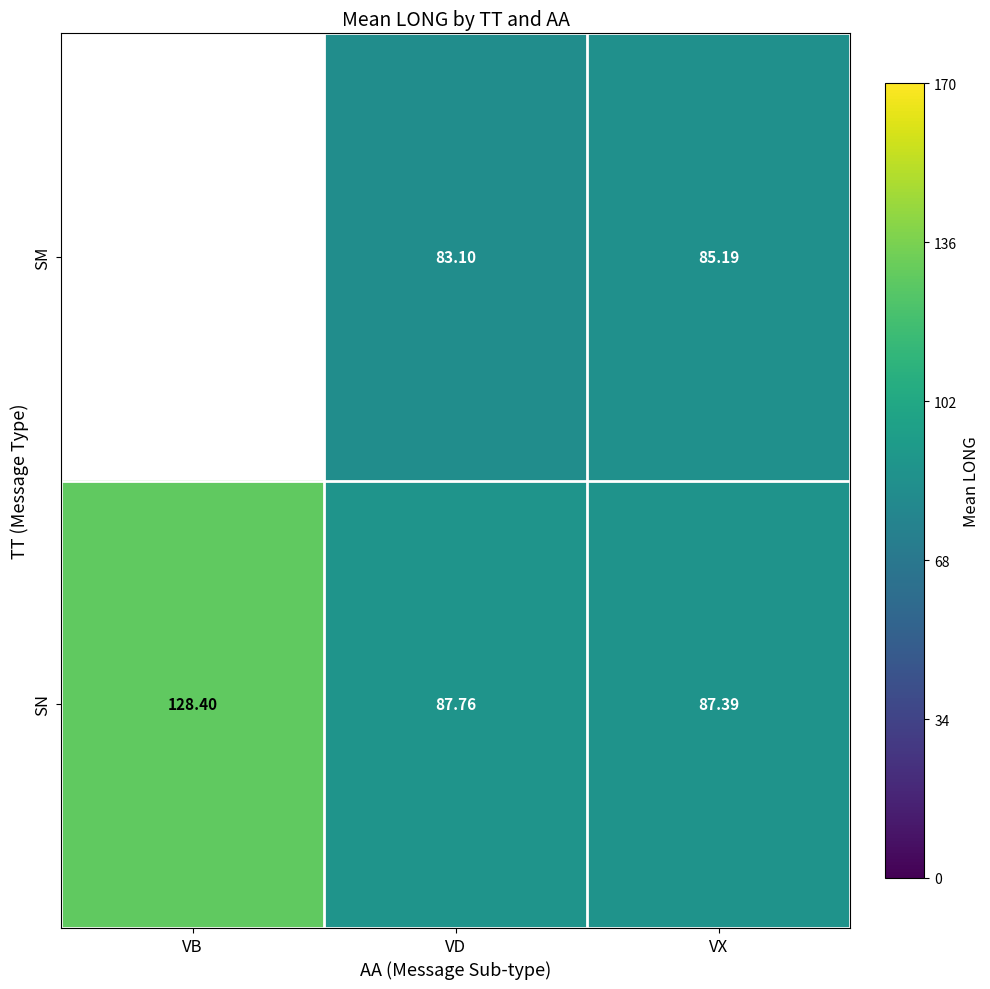

What is the total value across all series at VD?

170.9